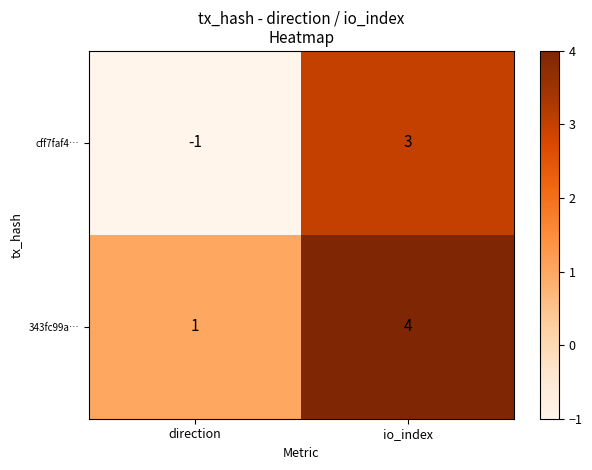

At which category is the sum across all series the highest?

io_index